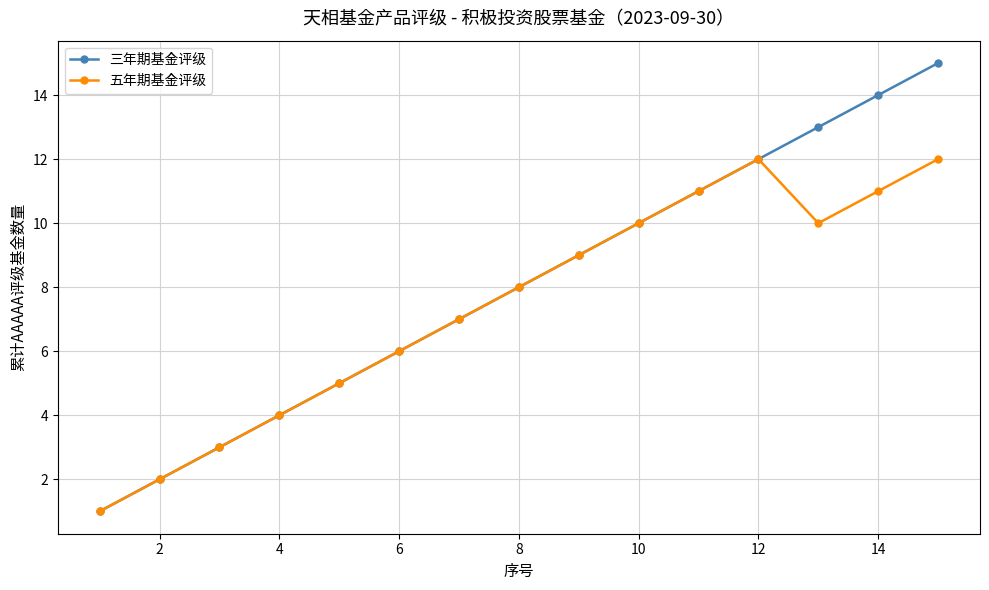

True or false: 五年期基金评级 has more than 2 points higher than both neighbors.

False